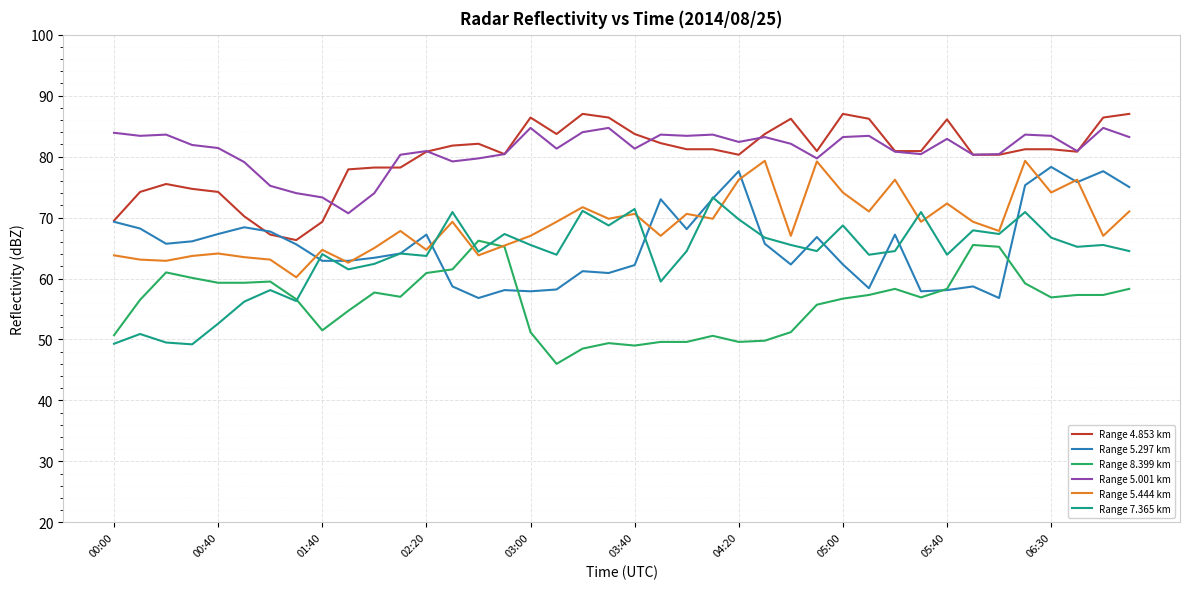

What are all the series names shown in the legend?

Range 4.853 km, Range 5.297 km, Range 8.399 km, Range 5.001 km, Range 5.444 km, Range 7.365 km